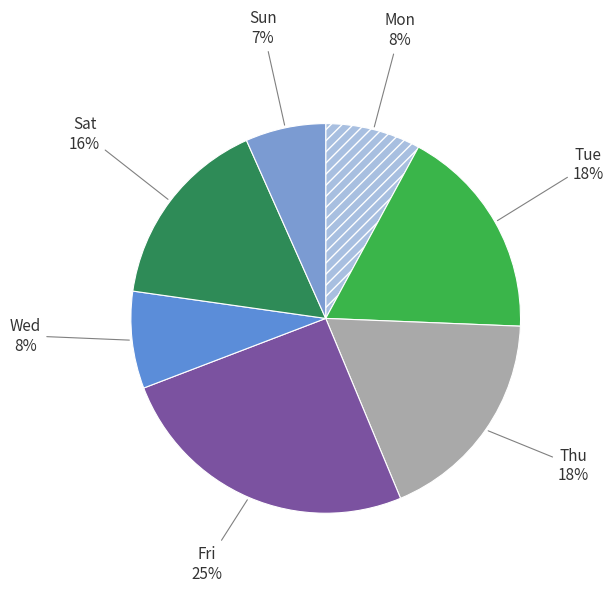

How many slices are in this pie chart?

7